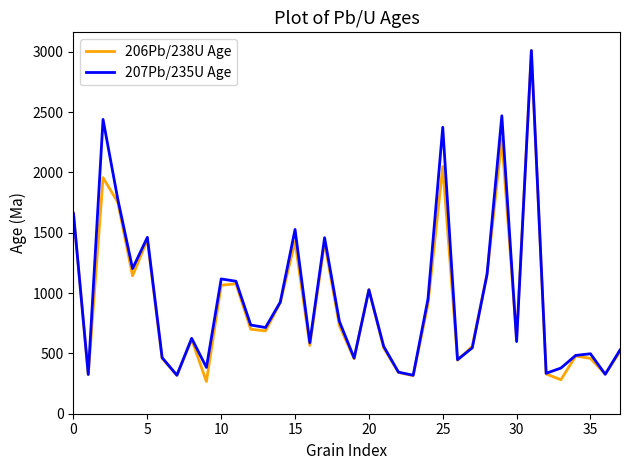

What is the highest value of the 207Pb/235U Age series?

3010.3